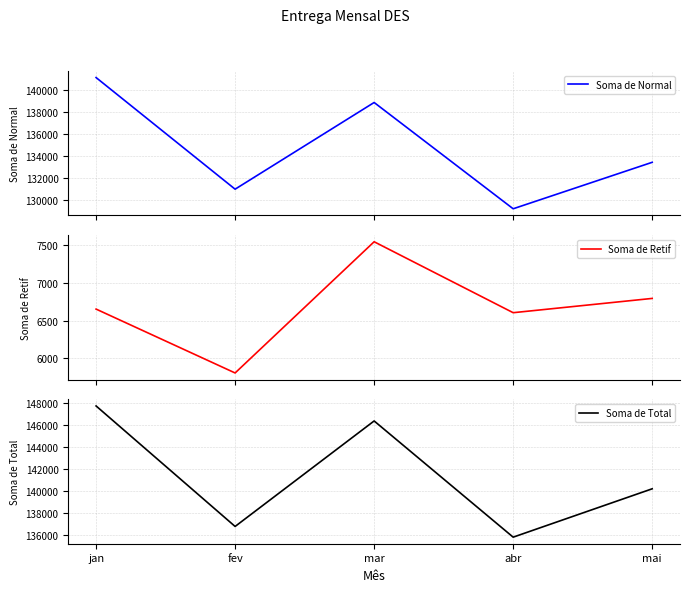

Is it true that Soma de Total equals 47055 at mai?

False